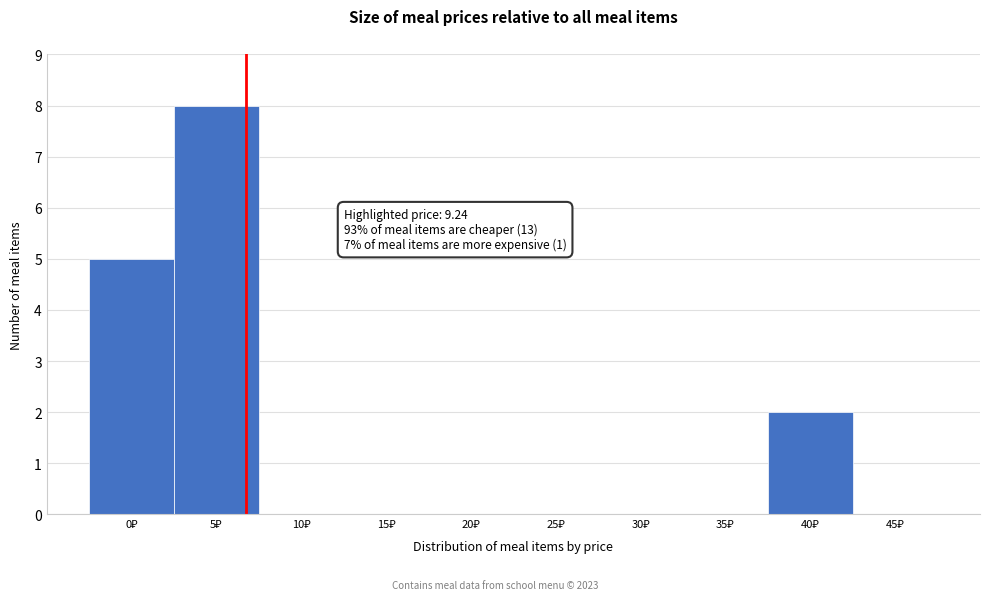

What is the greatest value displayed?

8